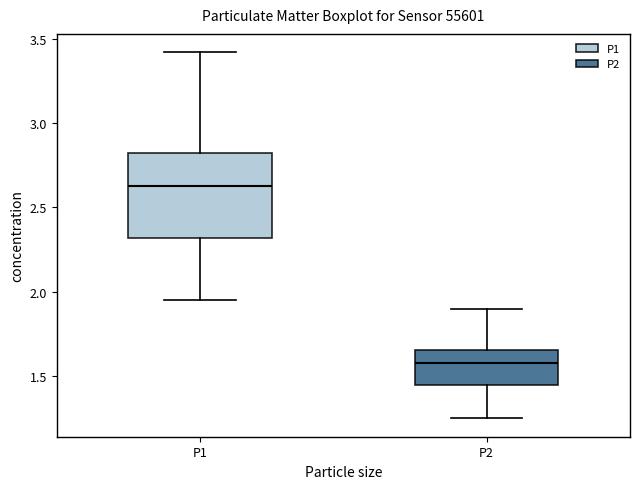

Reading left to right, transcribe this box plot: for each box, give where its median line is, the range the box spans, and where its two whiskers end, as read against the y-axis. The values are not printed on the chart, so give them approximately, as read against the axis.

P1: median 2.65, box 2.30 to 2.85, whiskers 1.95 to 3.40
P2: median 1.60, box 1.45 to 1.65, whiskers 1.25 to 1.90